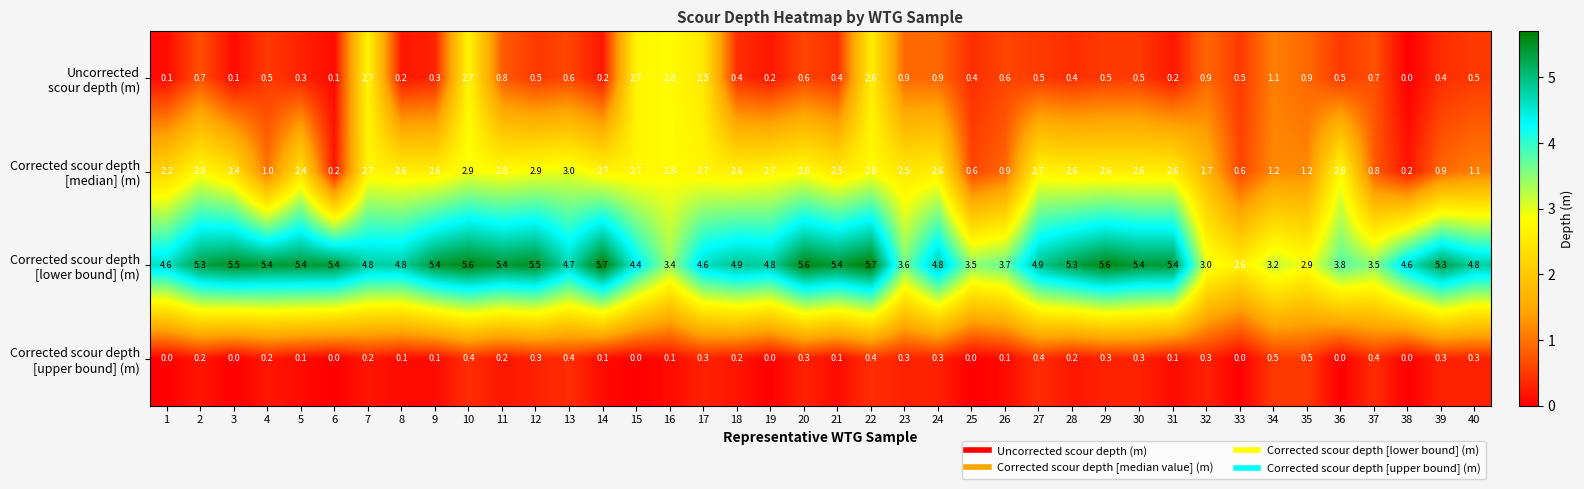

At which category is the sum across all series the highest?

10